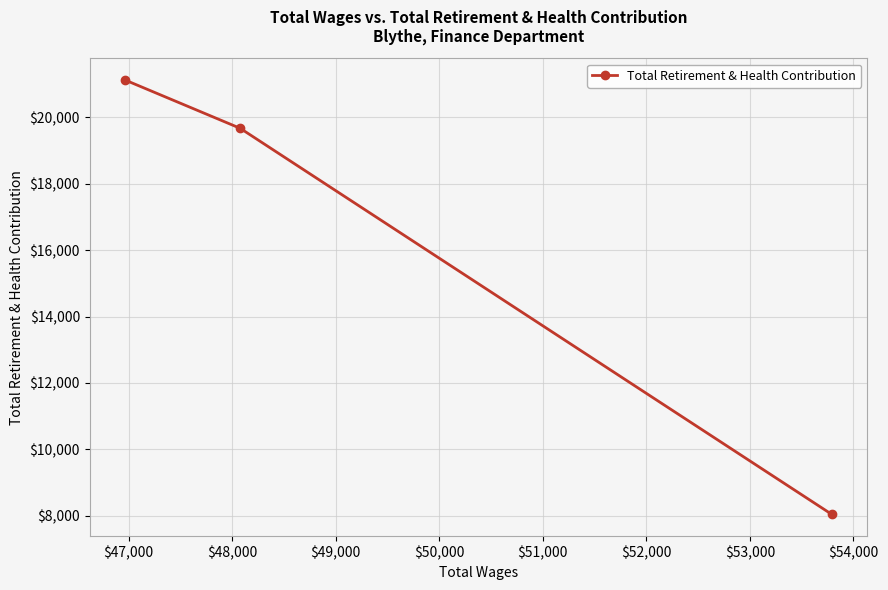

What is the value of the 2nd point from the left?

19674